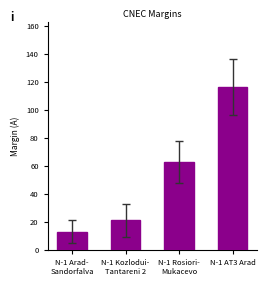

The value at N-1 AT3 Arad is 116. True or false?

True